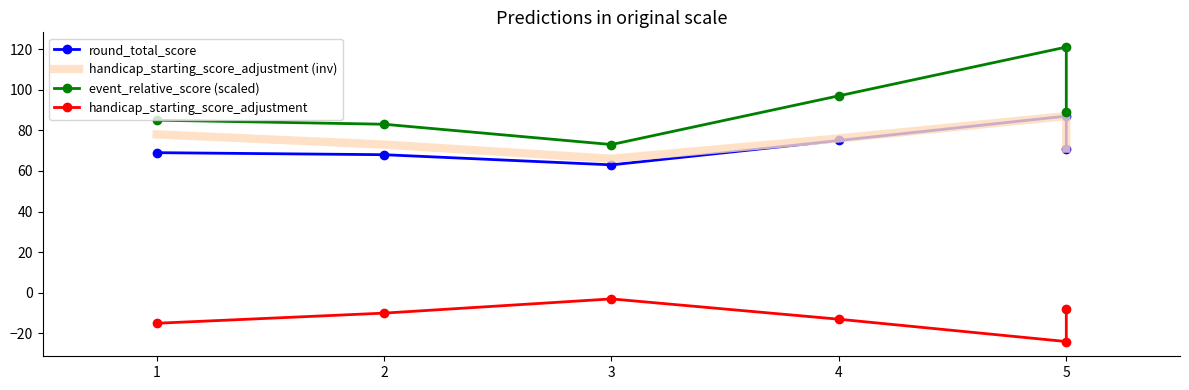

True or false: event_relative_score (scaled) and handicap_starting_score_adjustment (inv) intersect in this chart.

False